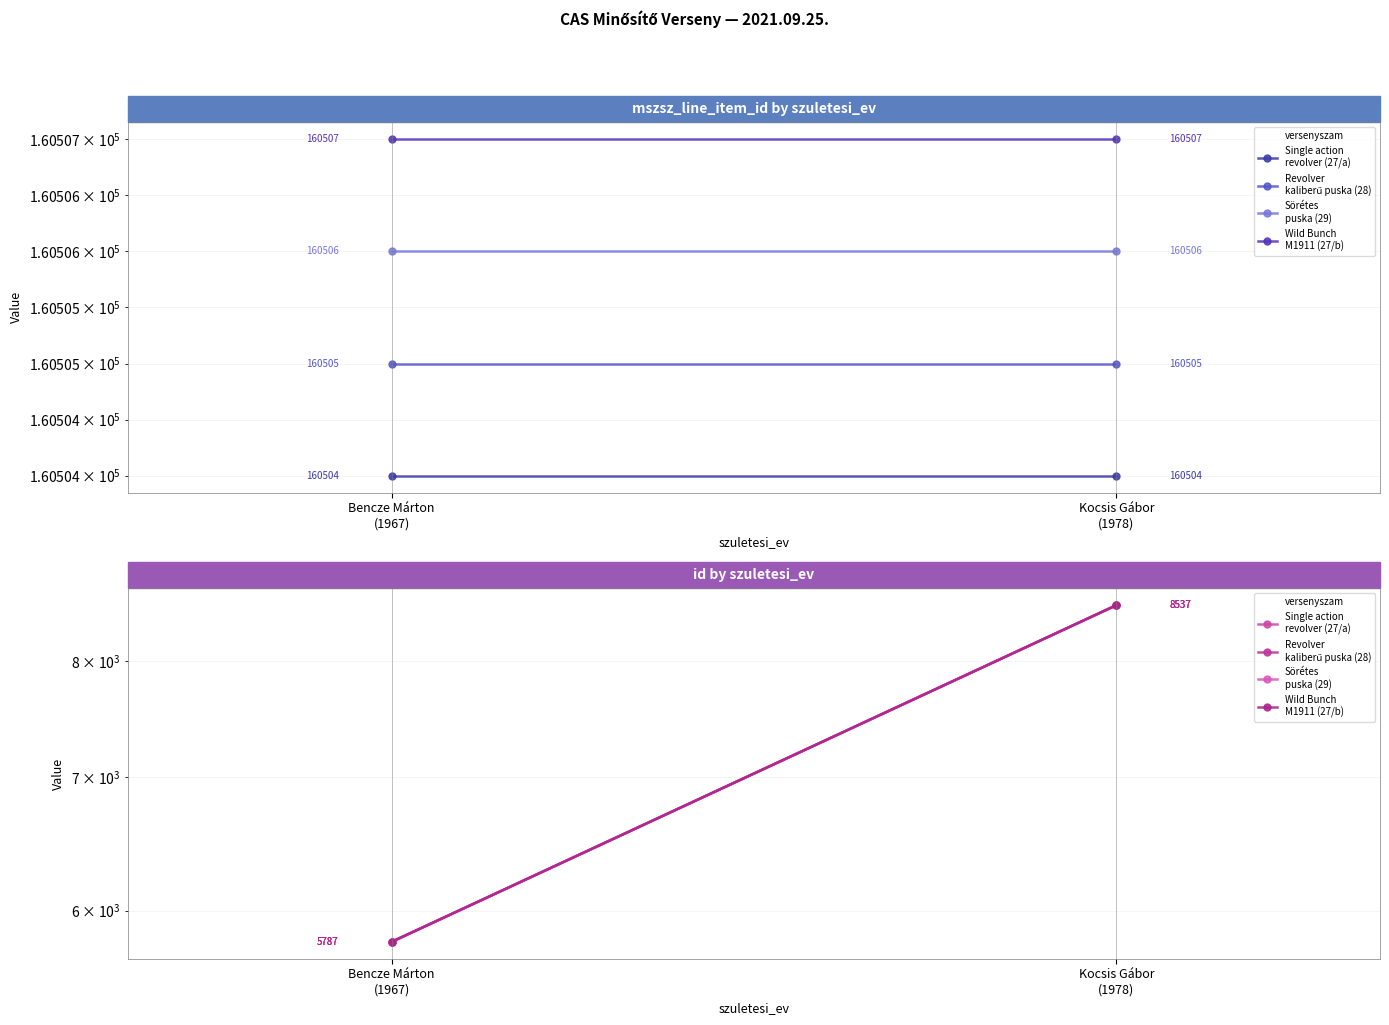

How many lines are shown in the chart?

4